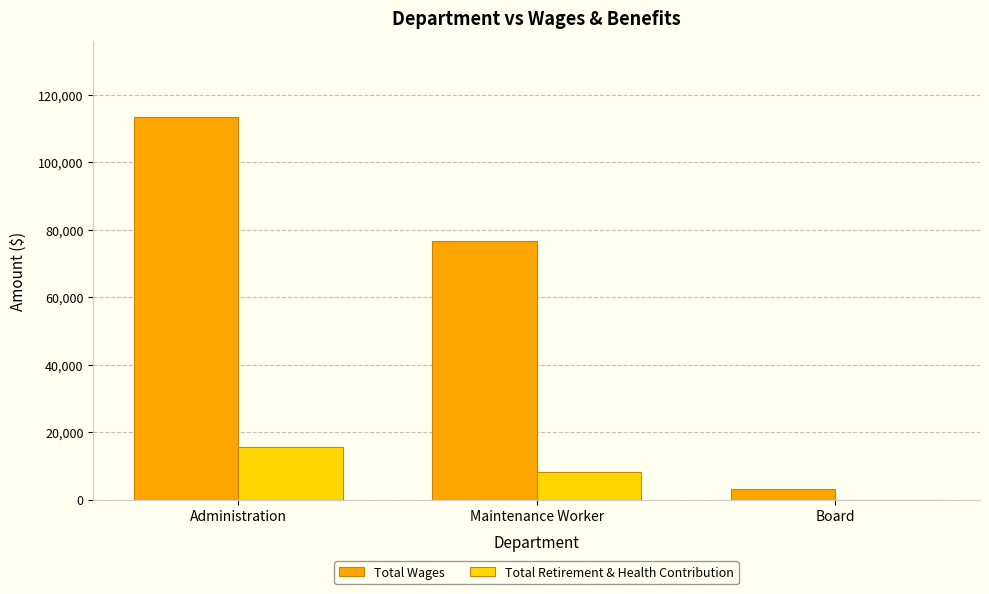

Count the Total Retirement & Health Contribution values in the range 0 to 15474.

3